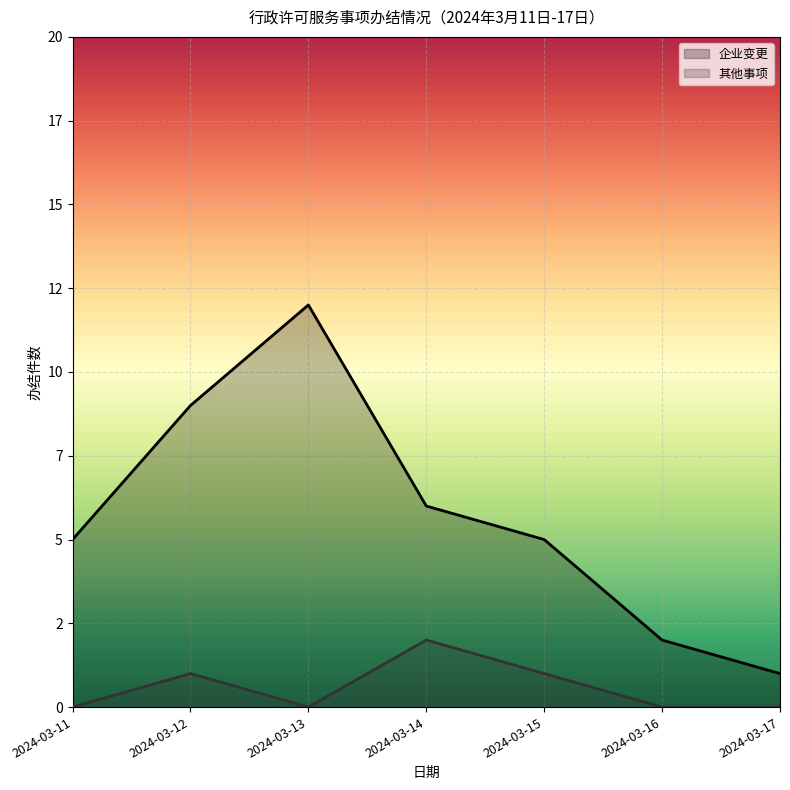

Which category has the lowest value in the 企业变更 series?

2024-03-17